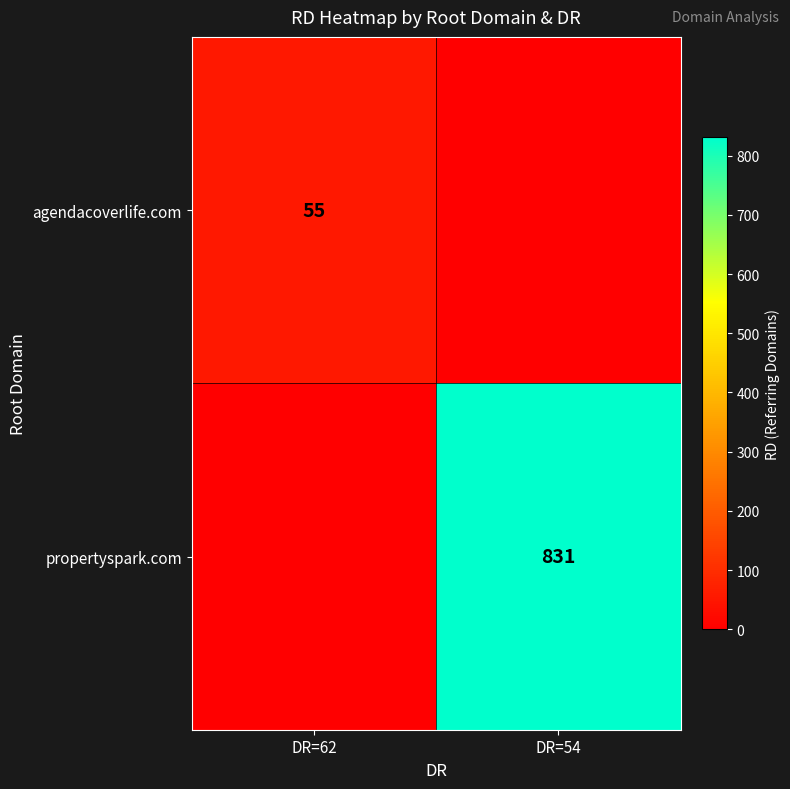

Between DR=62 and DR=54, which is larger?

DR=62